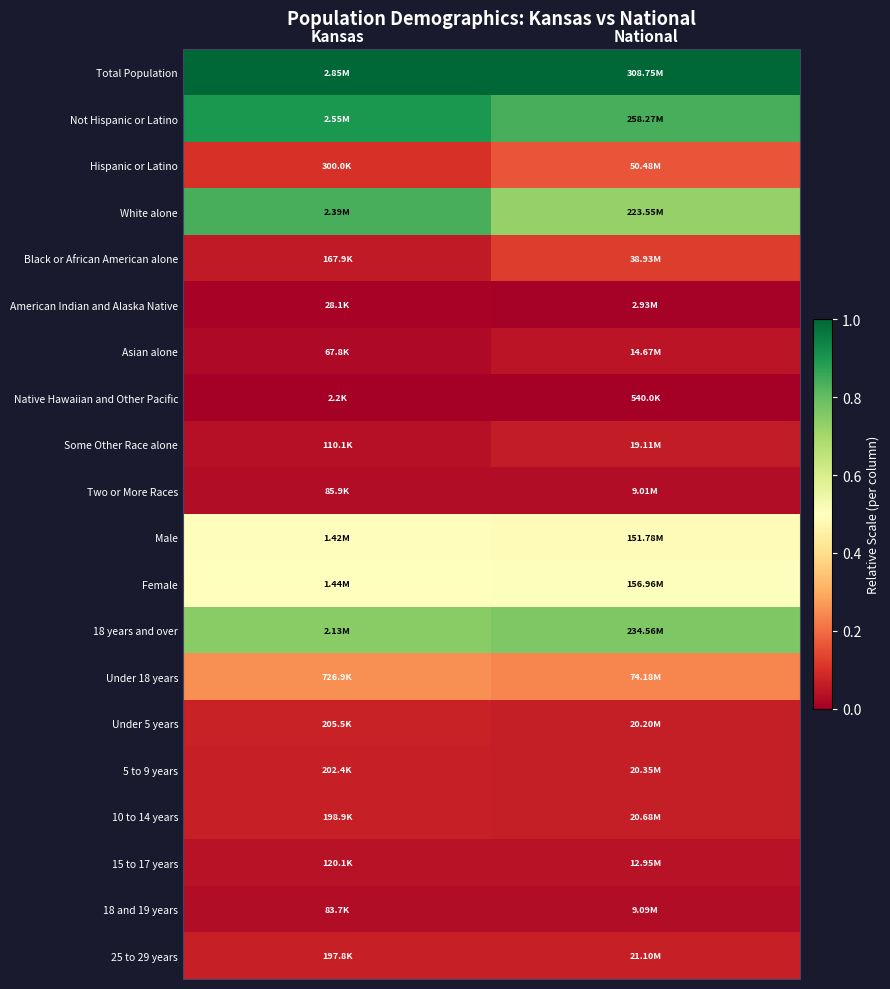

What is the maximum value shown in the chart?

1.0